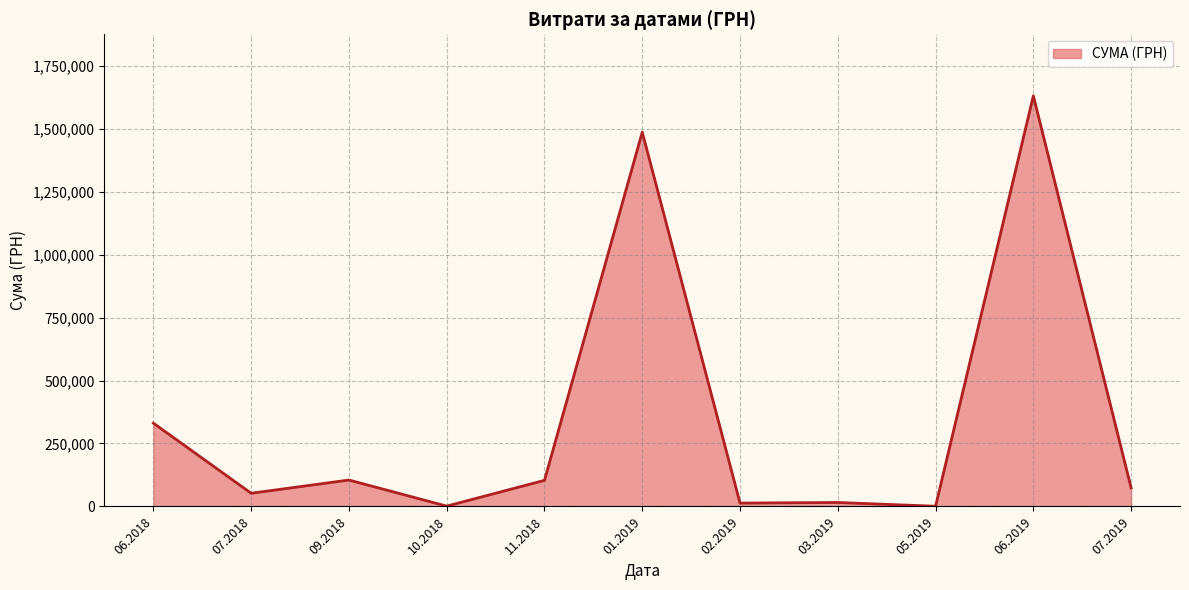

What is the difference between the maximum and minimum values?

1629252.7